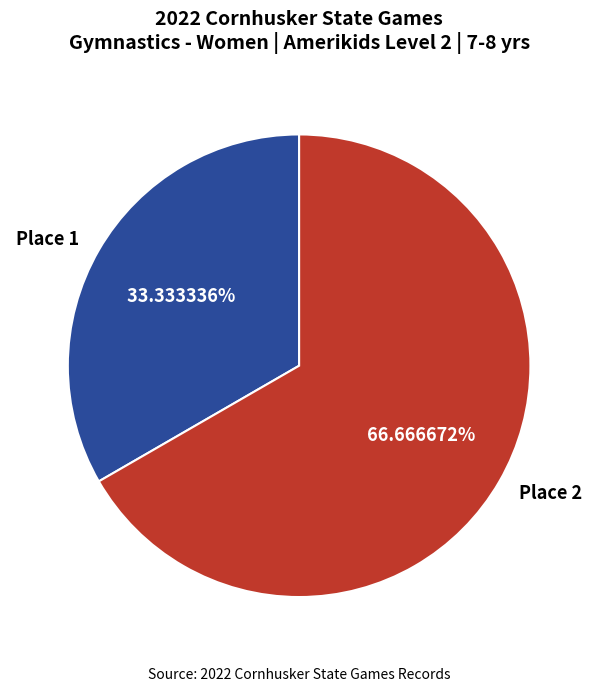

The Place 1 slice represents 33% of the pie. True or false?

True